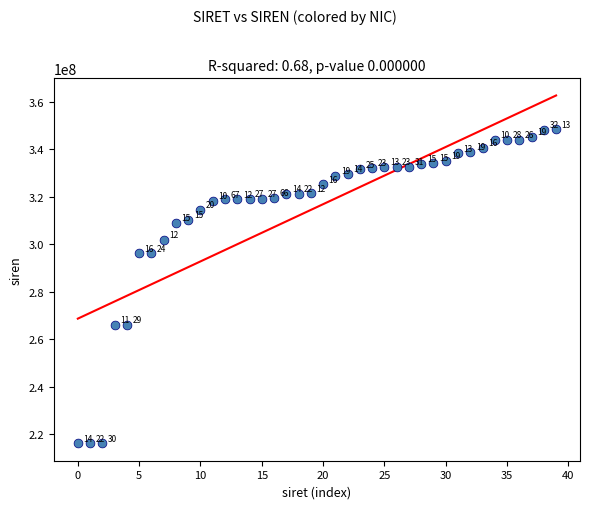

What is the range of Y values (max minus min)?

132234401